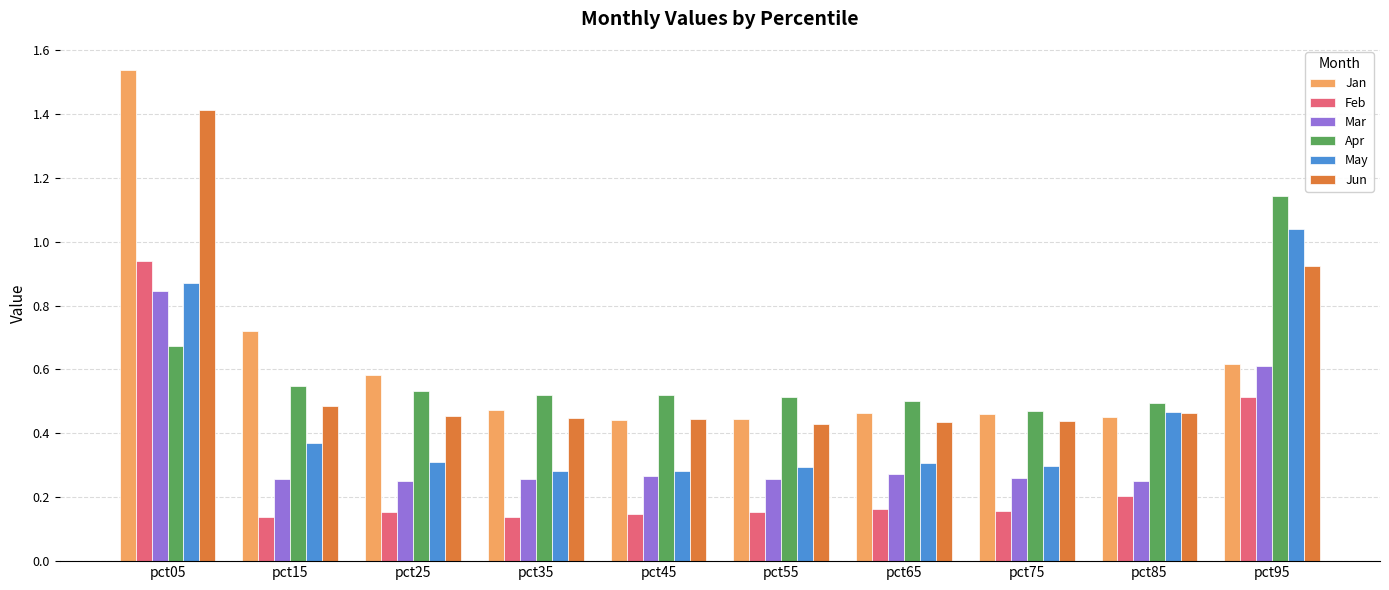

Is it true that Apr equals 0.3 at pct25?

False